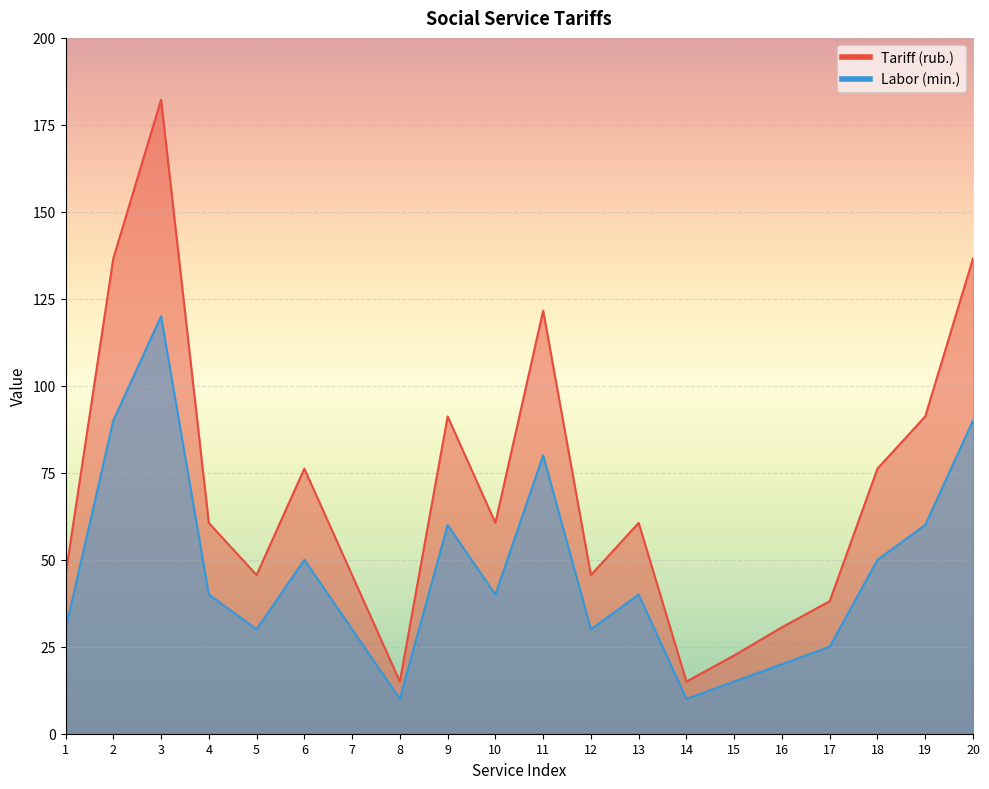

What is the difference between the Labor (min.) values at 12 and 16?

10.0